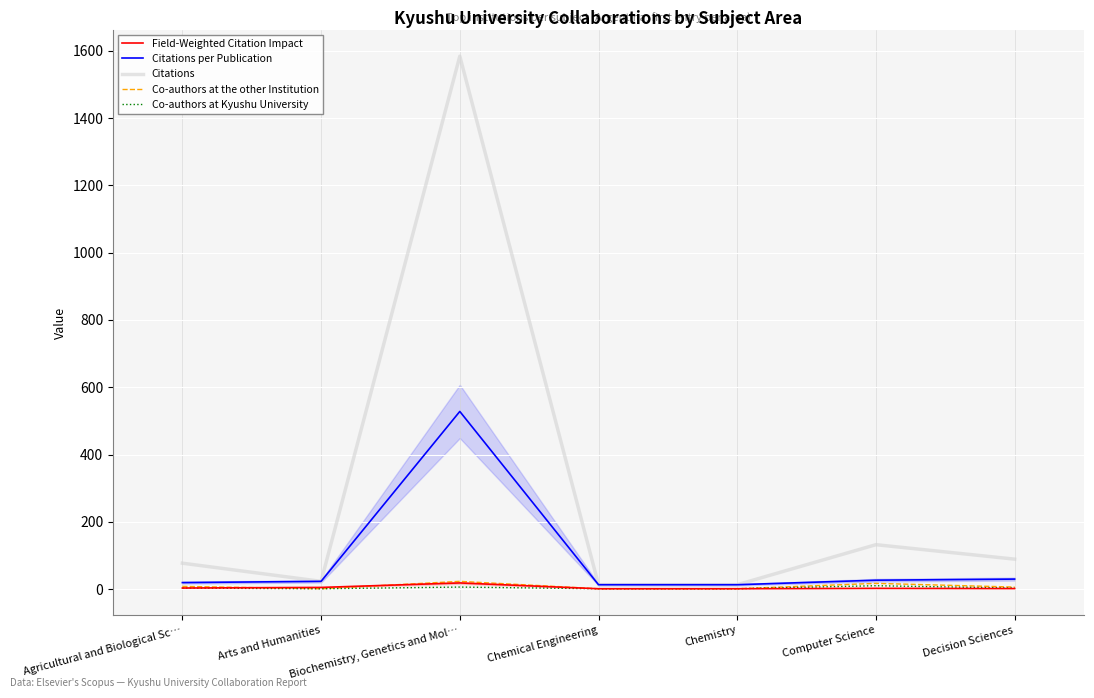

What is the value of the Co-authors at Kyushu University point at the 5th from the left?

1.0